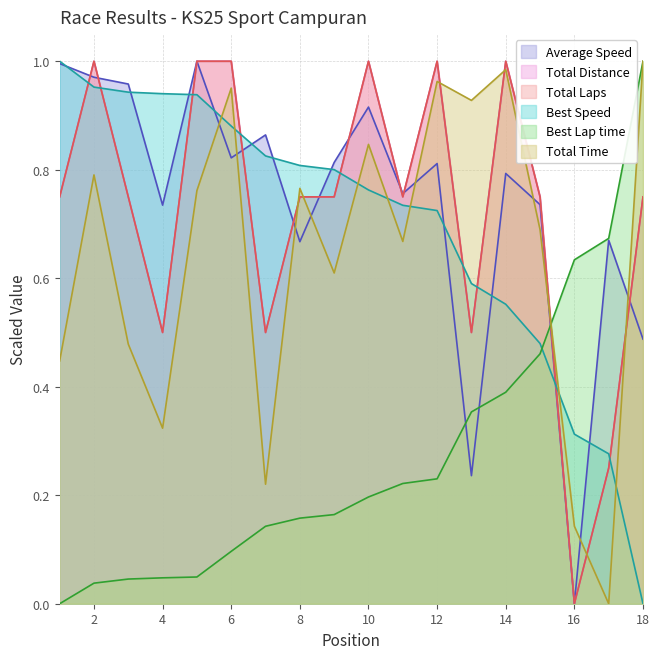

What is the value of the Best Speed point at the 9th from the left?

0.8